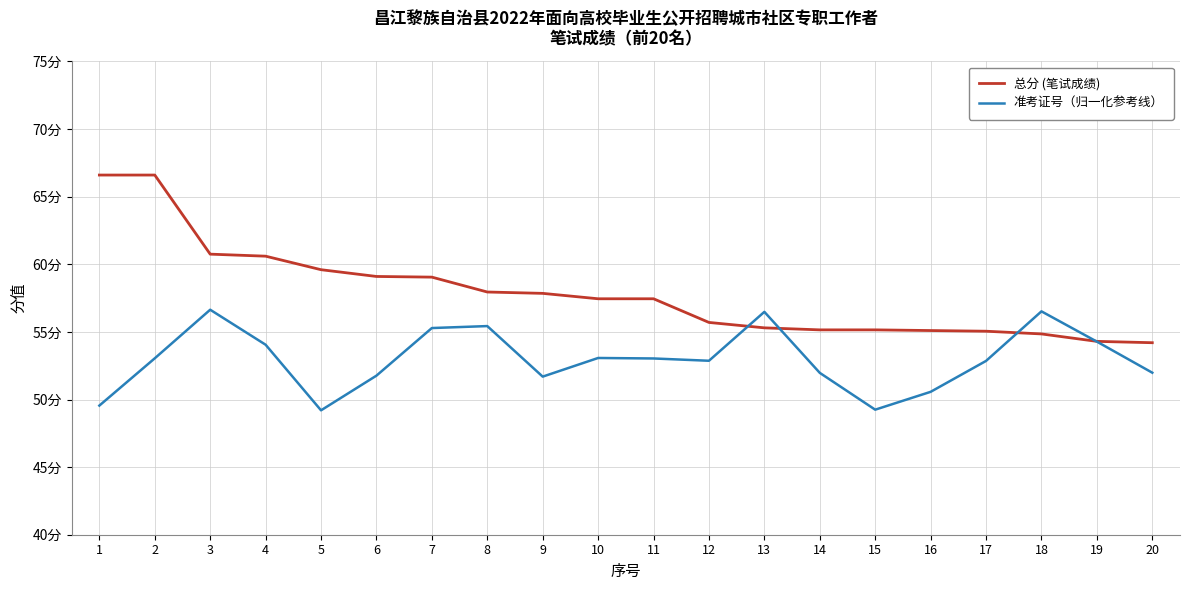

Between 5 and 7, which series saw the biggest shift?

准考证号（归一化参考线）